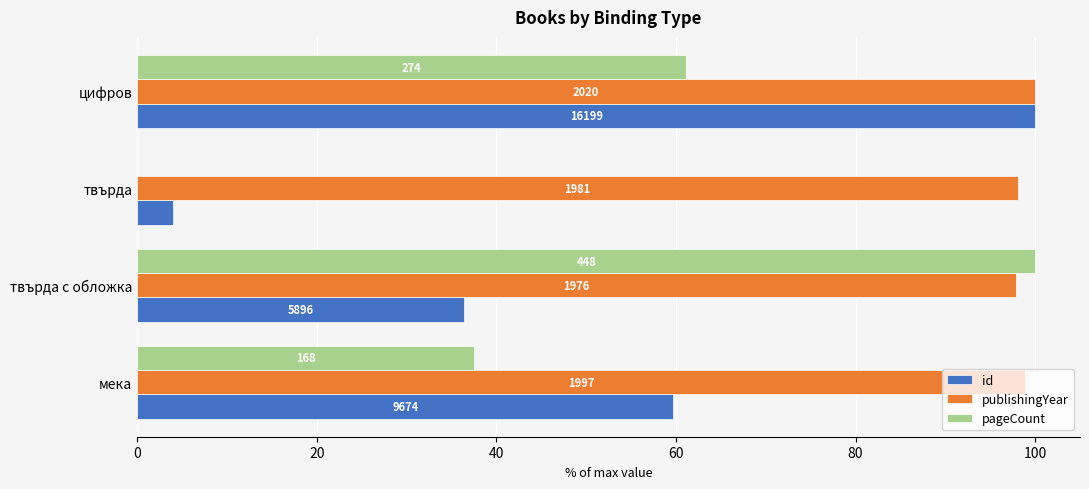

What are all the series names shown in the legend?

id, publishingYear, pageCount